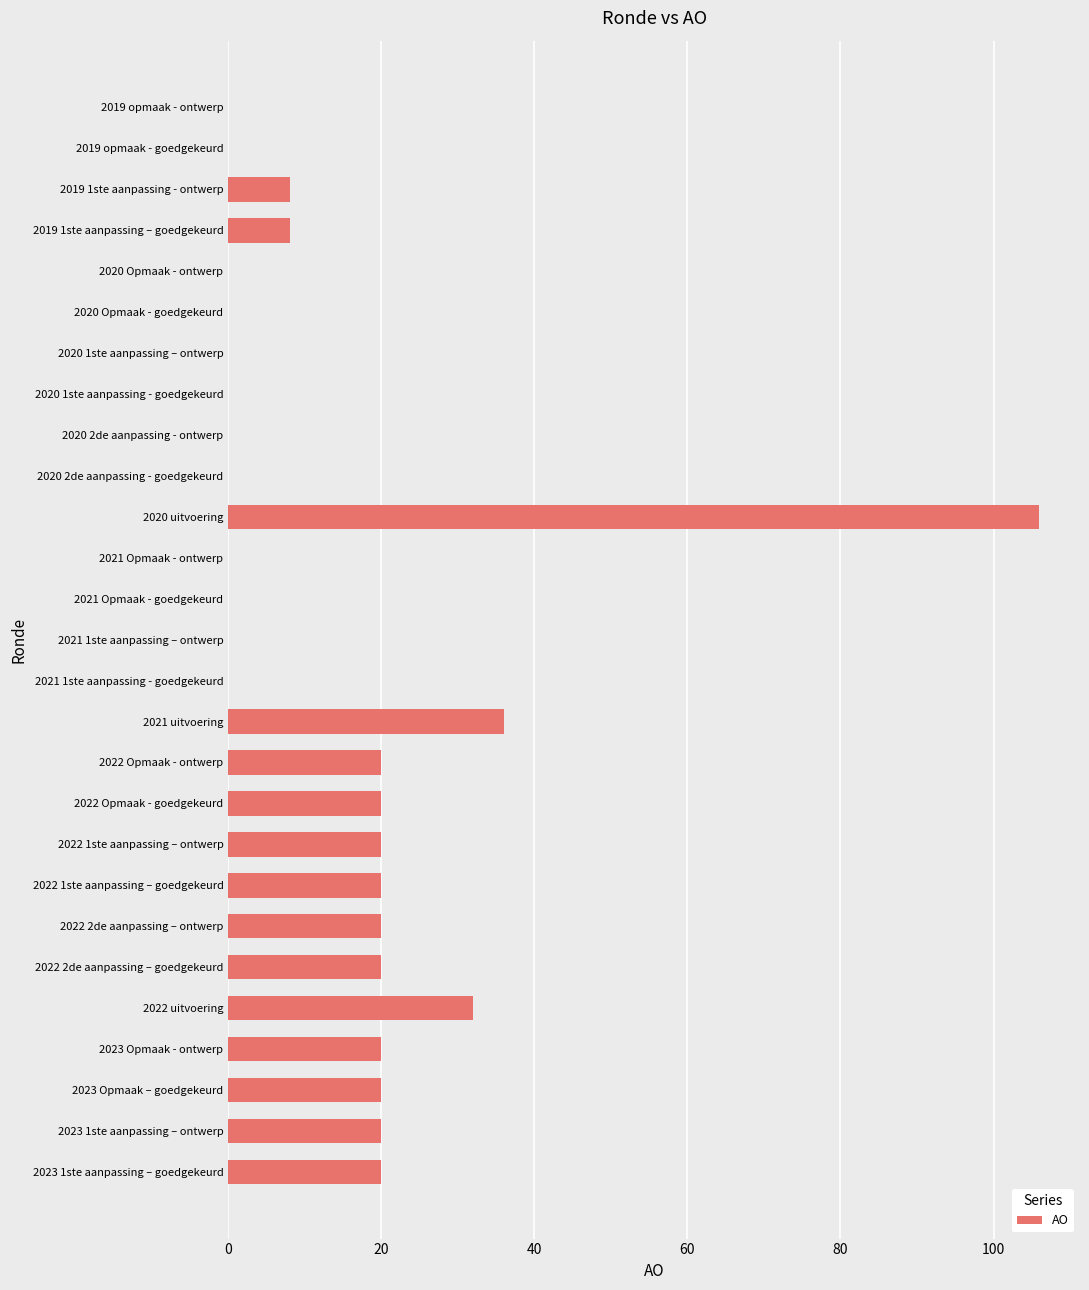

Reading bottom to top, what are all the values shown in this chart?

2023 1ste aanpassing – goedgekeurd=20	2023 1ste aanpassing – ontwerp=20	2023 Opmaak – goedgekeurd=20	2023 Opmaak - ontwerp=20	2022 uitvoering=32	2022 2de aanpassing – goedgekeurd=20	2022 2de aanpassing – ontwerp=20	2022 1ste aanpassing – goedgekeurd=20	2022 1ste aanpassing – ontwerp=20	2022 Opmaak - goedgekeurd=20	2022 Opmaak - ontwerp=20	2021 uitvoering=36	2021 1ste aanpassing - goedgekeurd=0	2021 1ste aanpassing – ontwerp=0	2021 Opmaak - goedgekeurd=0	2021 Opmaak - ontwerp=0	2020 uitvoering=106	2020 2de aanpassing - goedgekeurd=0	2020 2de aanpassing - ontwerp=0	2020 1ste aanpassing - goedgekeurd=0	2020 1ste aanpassing – ontwerp=0	2020 Opmaak - goedgekeurd=0	2020 Opmaak - ontwerp=0	2019 1ste aanpassing – goedgekeurd=8	2019 1ste aanpassing - ontwerp=8	2019 opmaak - goedgekeurd=0	2019 opmaak - ontwerp=0